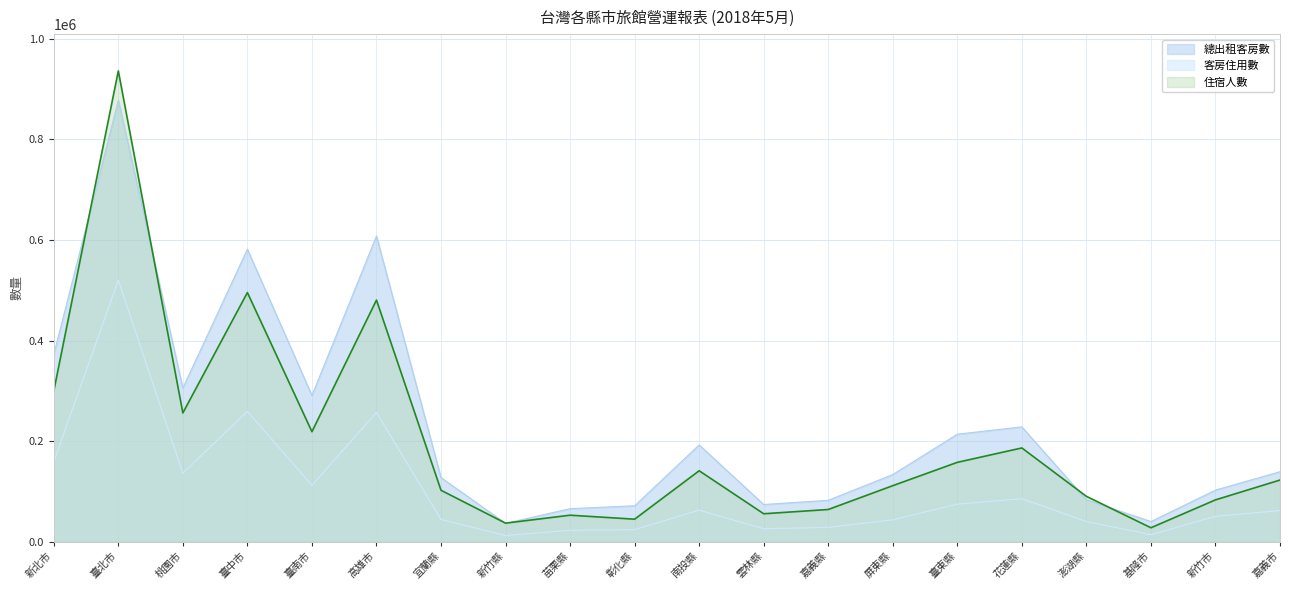

Does the chart display data point markers on the line(s)?

No